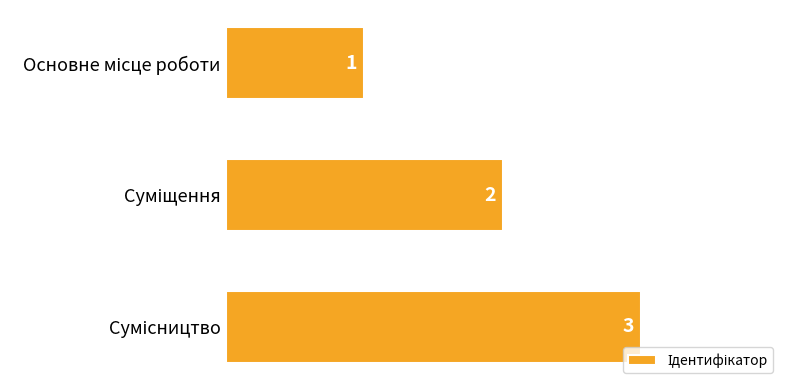

Does the chart contain stacked bars?

No